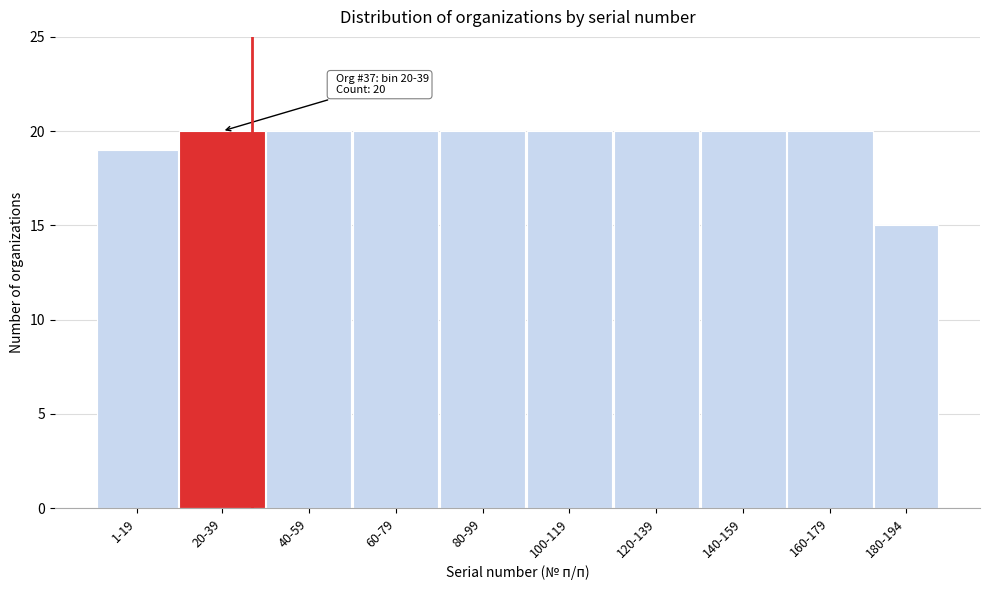

Reading left to right, extract all data points from this chart.

1-19=19	20-39=20	40-59=20	60-79=20	80-99=20	100-119=20	120-139=20	140-159=20	160-179=20	180-194=15